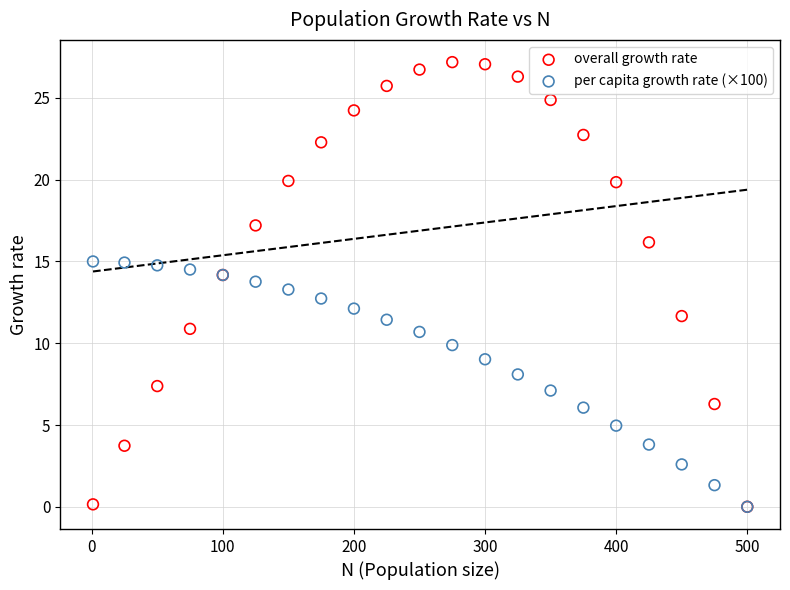

What are all the series names shown in the legend?

overall growth rate, per capita growth rate (×100)